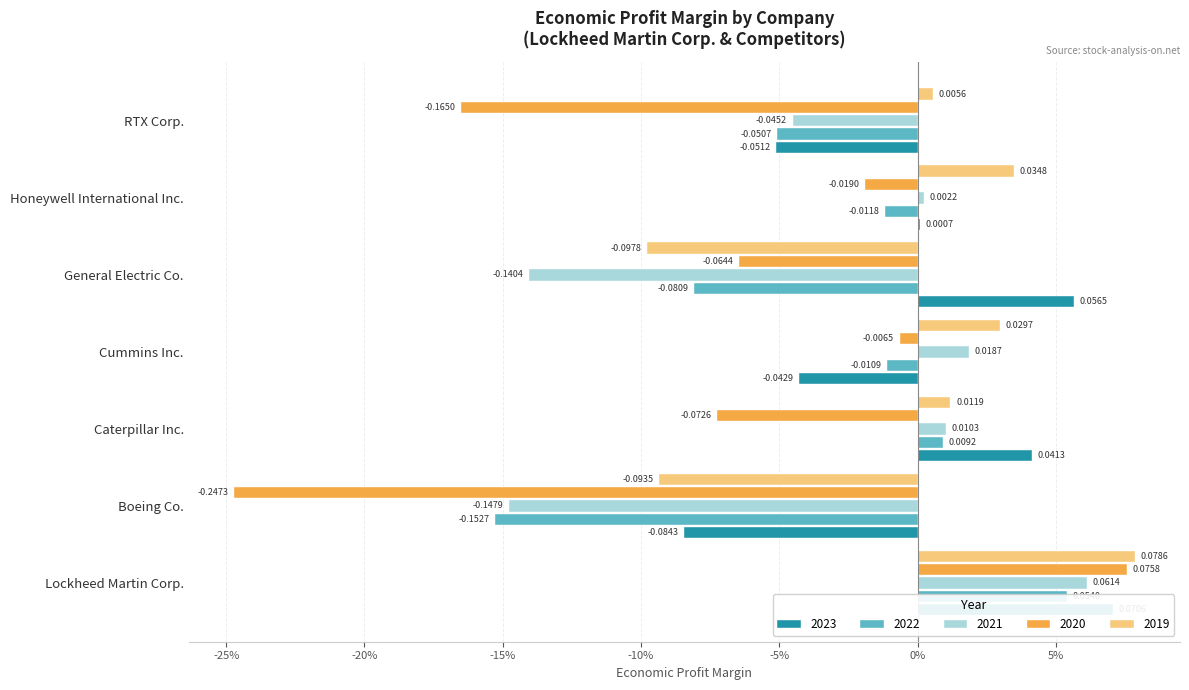

Which series has the widest spread of values?

2020